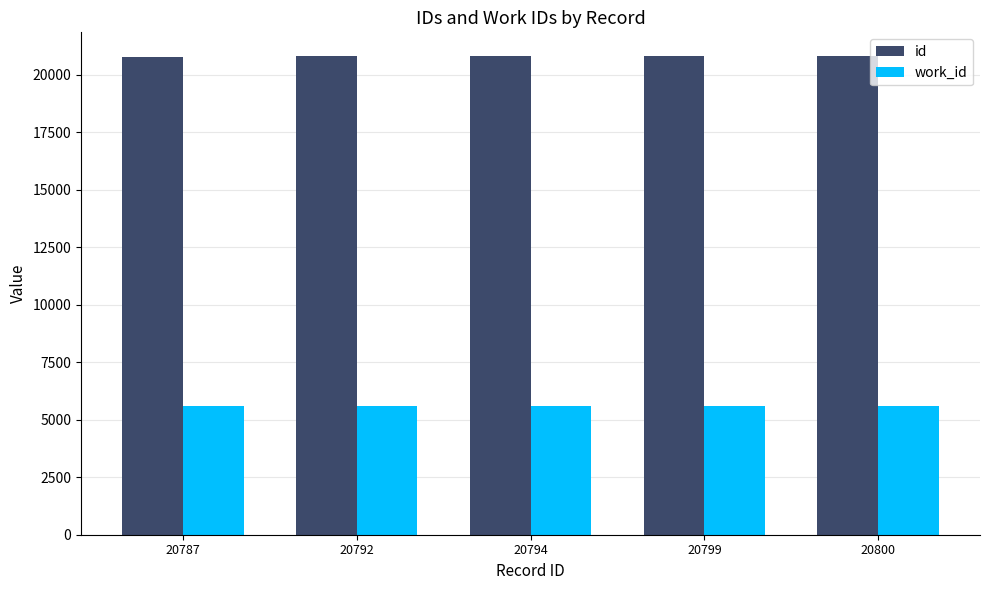

What is the difference between the maximum and minimum values in the id series?

13